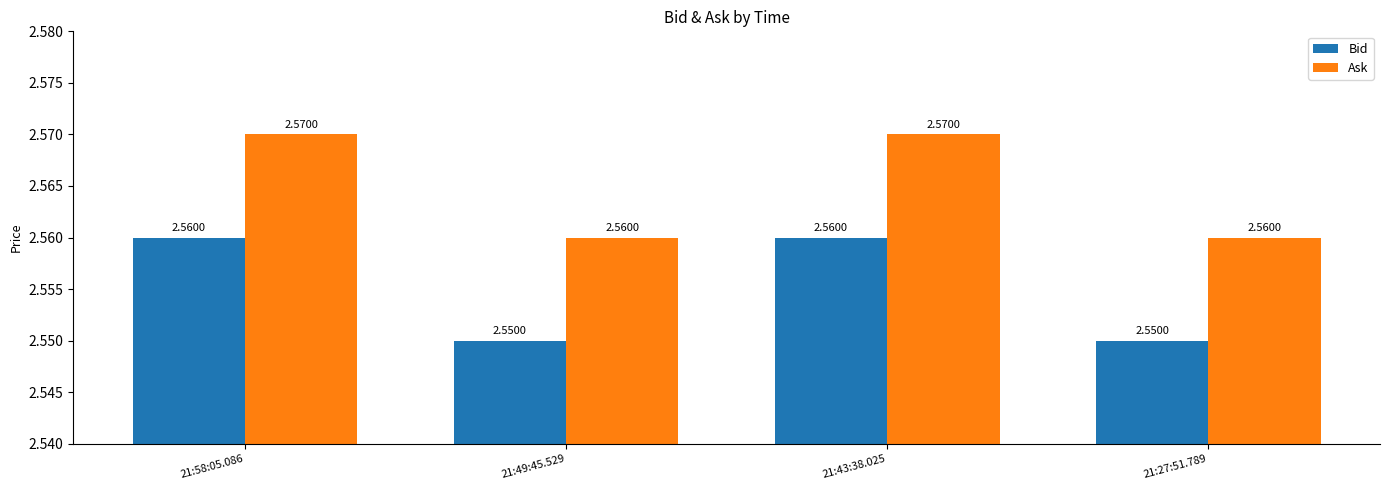

How many bars are there in each group?

2